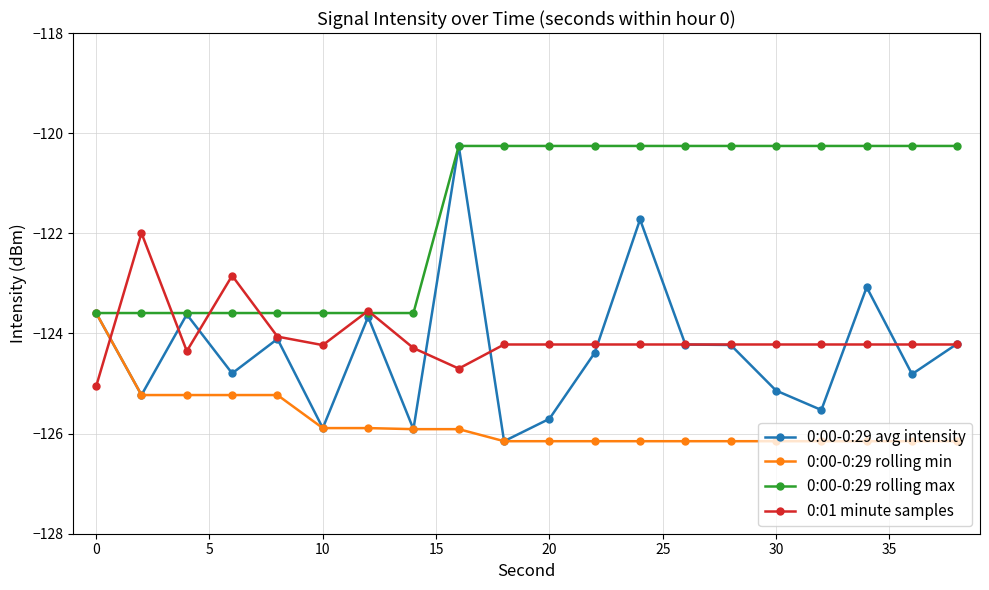

Which series has the largest total across all categories?

0:00-0:29 rolling max